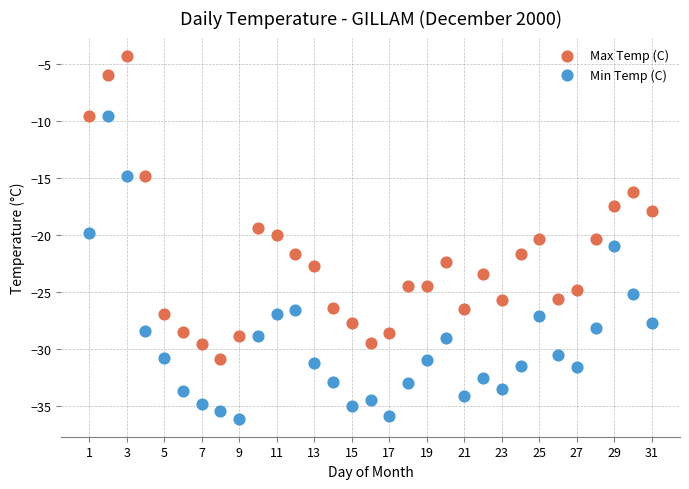

Which series contains the lowest Y value?

Min Temp (C)